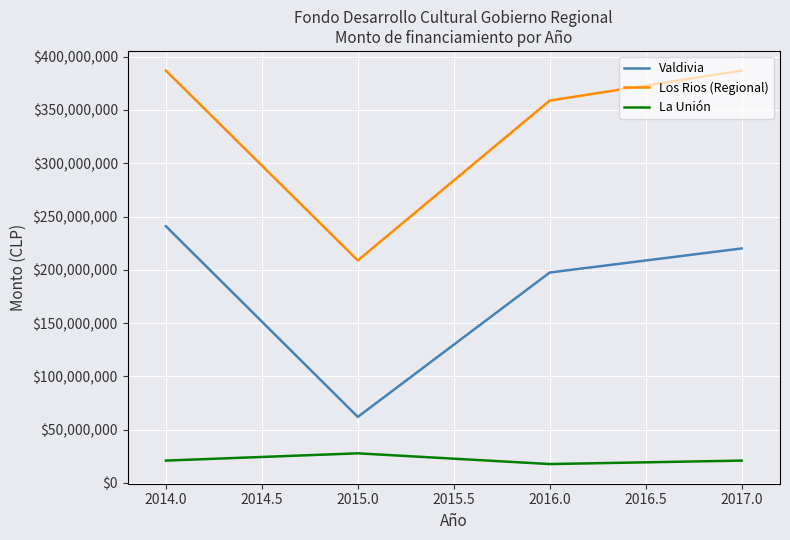

What is the smallest value displayed?

17744421